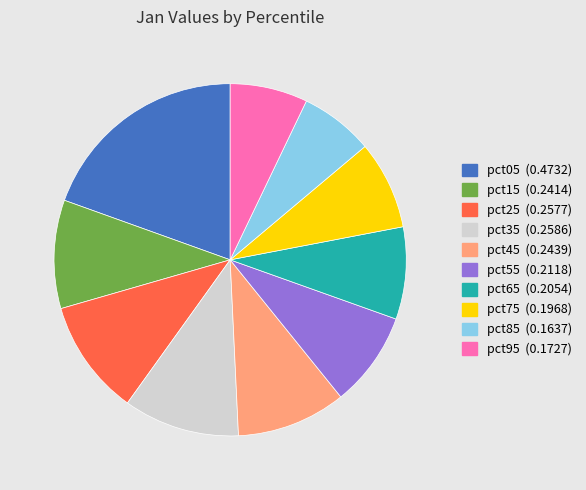

Do pct25 and pct65 together represent more than half of the pie?

No